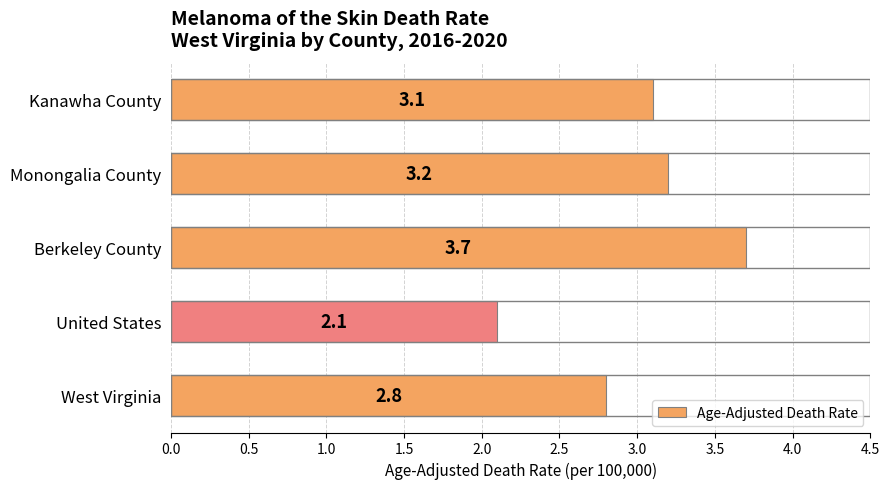

Rank the categories by value from lowest to highest.

United States, West Virginia, Kanawha County, Monongalia County, Berkeley County